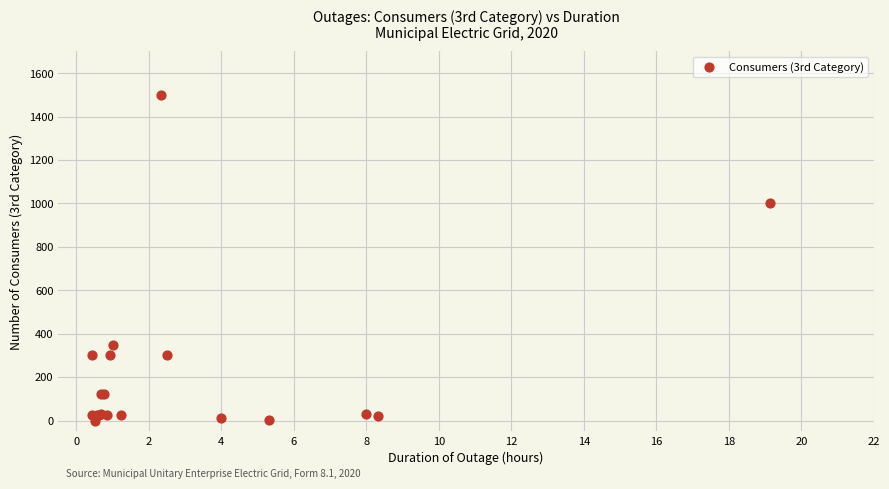

What Y value in the scatter plot is closest to 750?

1000